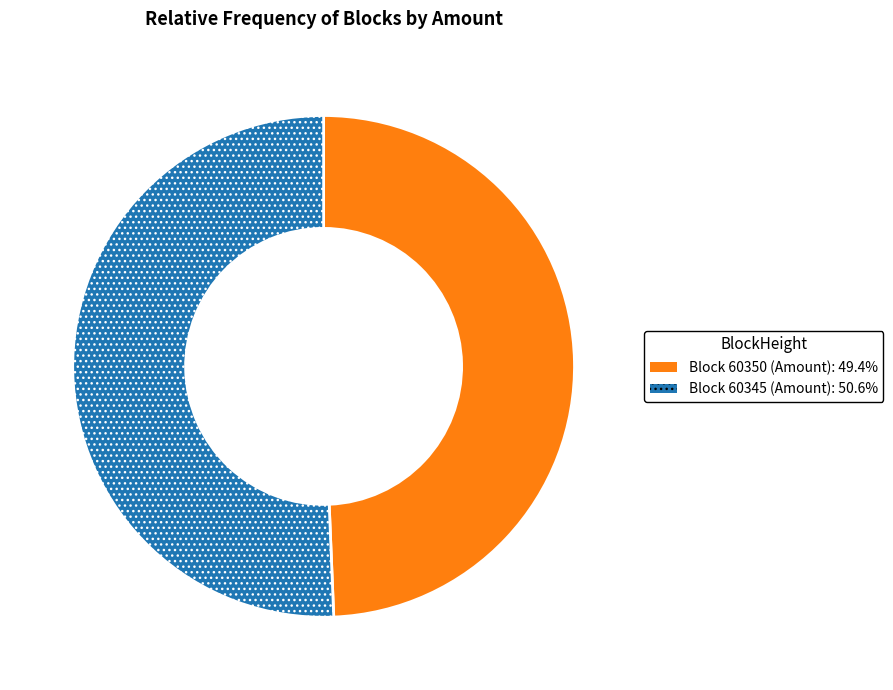

How many slices are in this pie chart?

2